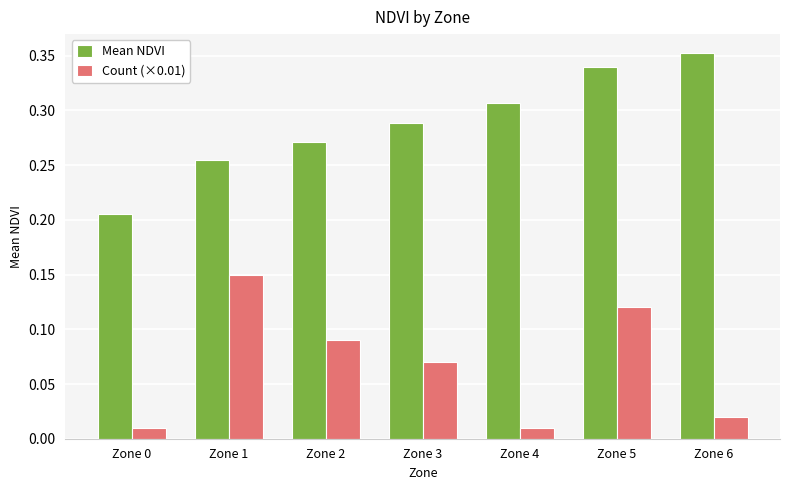

How many bars are there in total?

14